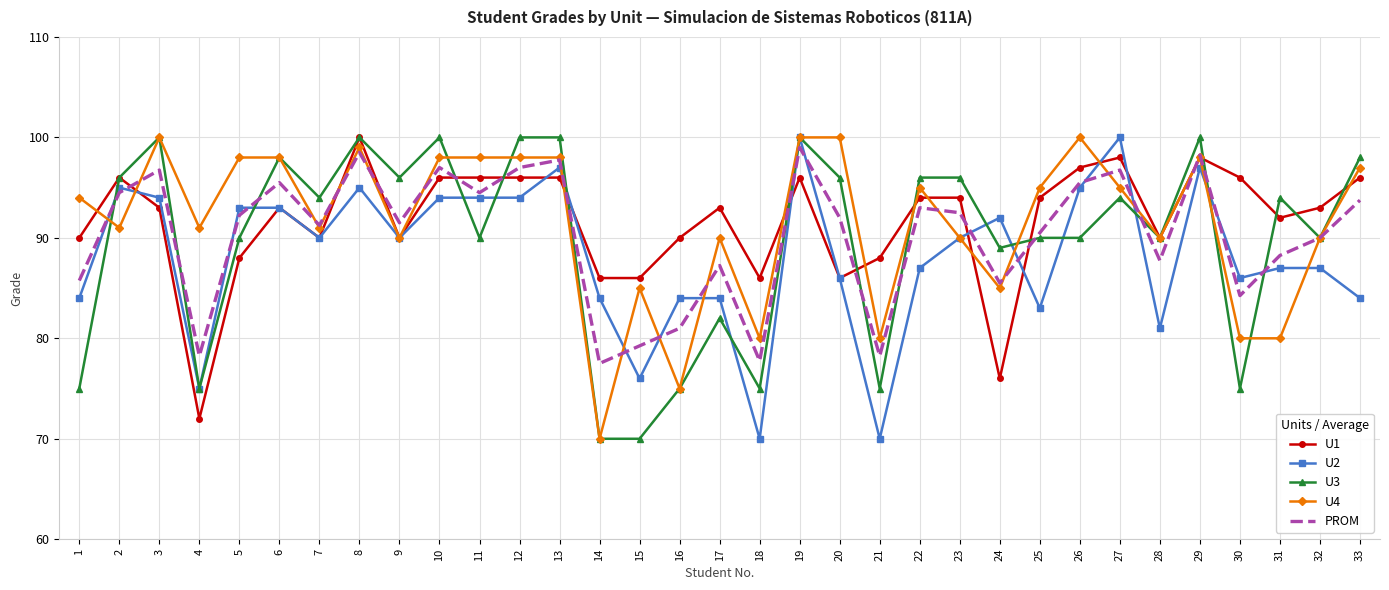

Is it true that U3 equals 90.0 at 25?

True